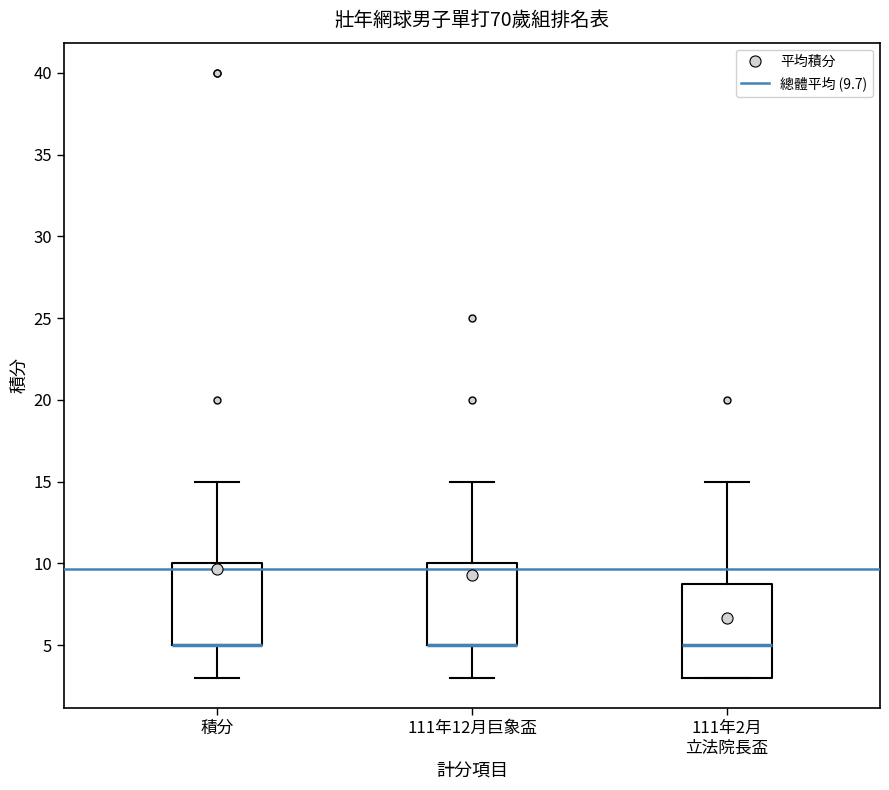

Reading left to right, transcribe this box plot: for each box, give where its median line is, the range the box spans, and where its two whiskers end, as read against the y-axis. The values are not printed on the chart, so give them approximately, as read against the axis.

積分: median 5 (drawn on the box's lower edge), box 5 to 10, whiskers 3 to 15
111年12月巨象盃: median 5 (drawn on the box's lower edge), box 5 to 10, whiskers 3 to 15
111年2月 立法院長盃: median 5, box 3 to 9, whiskers 3 to 15